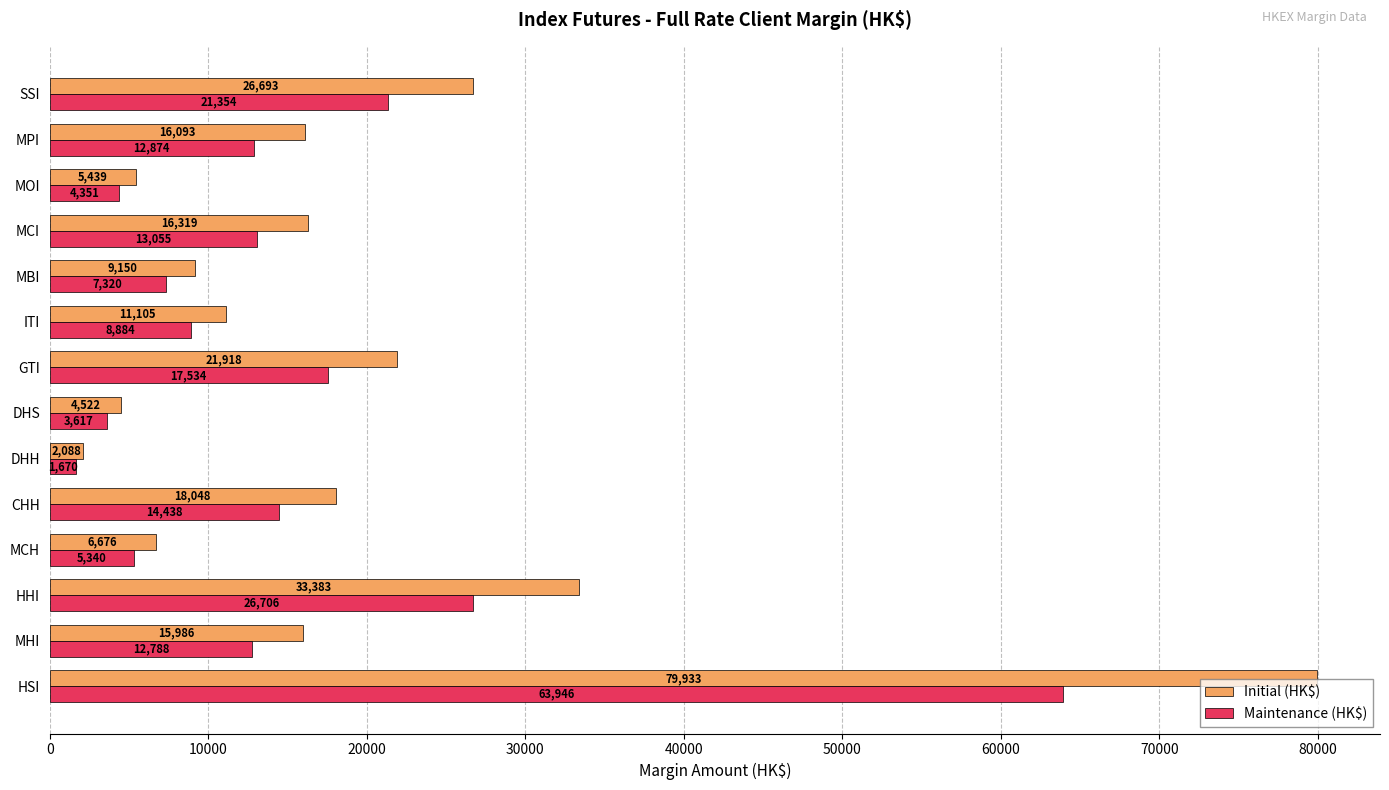

At which label does Initial (HK$) reach its peak?

HSI